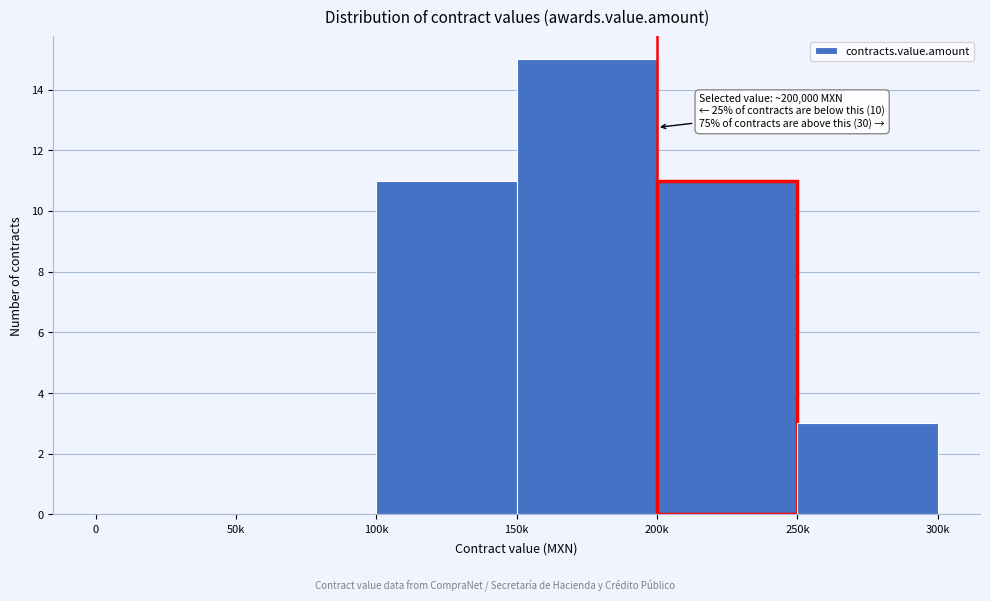

Reading left to right, transcribe all the data shown in this chart.

0=0	50k=0	100k=11	150k=15	200k=11	250k=3